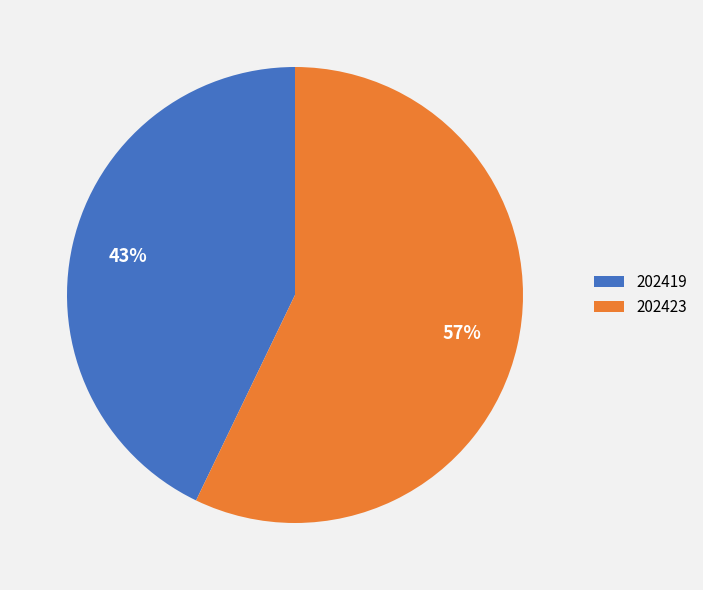

Which category accounts for the majority?

202423